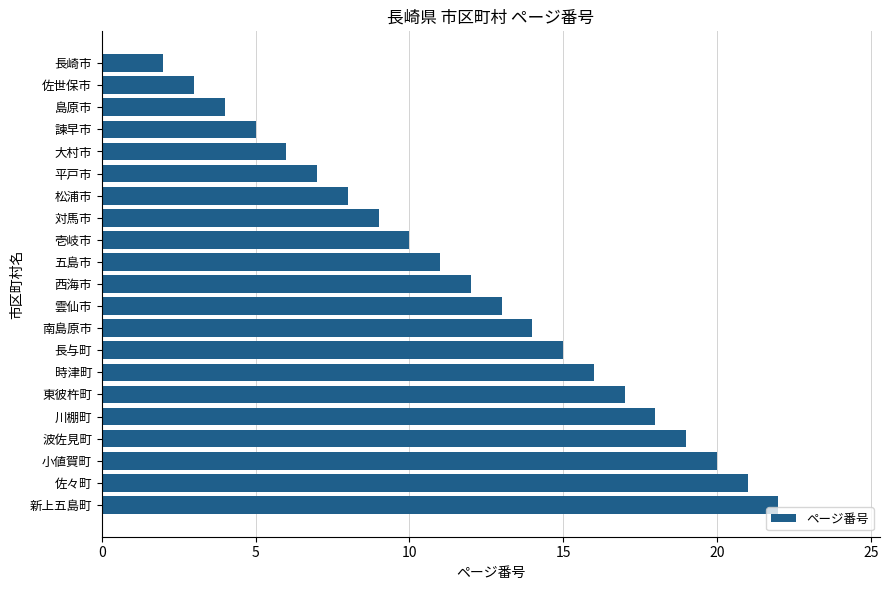

Which has a higher value, 佐世保市 or 雲仙市?

雲仙市